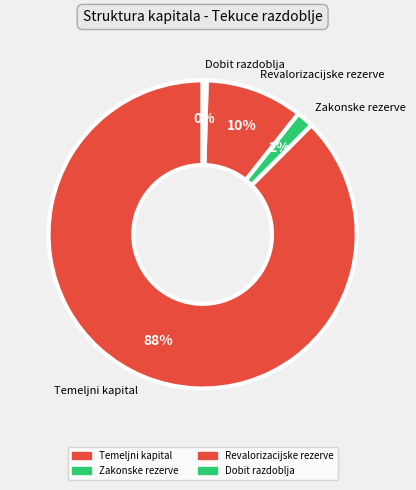

Rank the categories by value from highest to lowest.

Temeljni kapital, Revalorizacijske rezerve, Zakonske rezerve, Dobit razdoblja